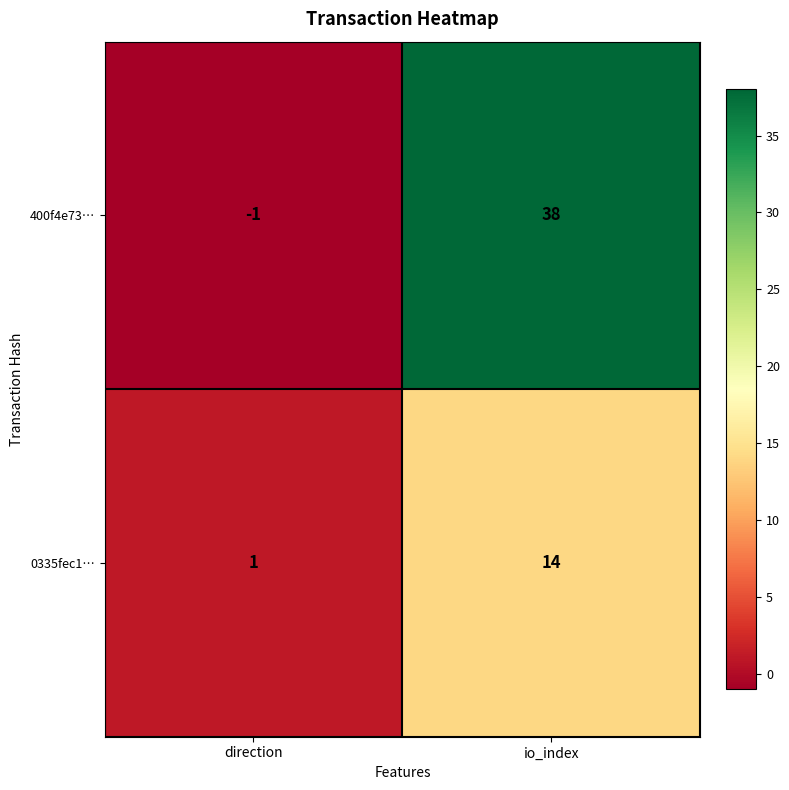

Which series has the widest spread of values?

400f4e73…